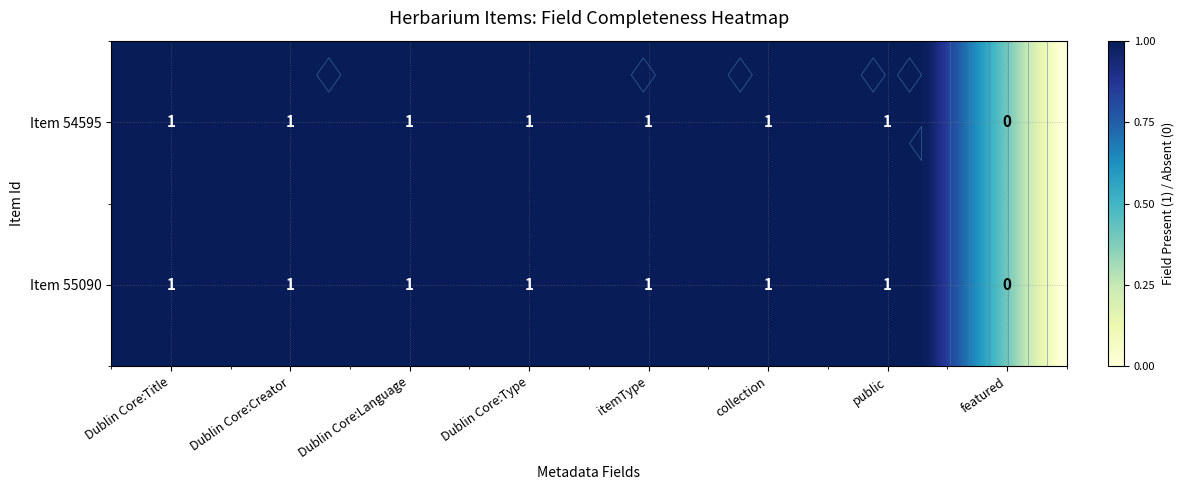

Count the 54595 values in the range 1 to 2.

7